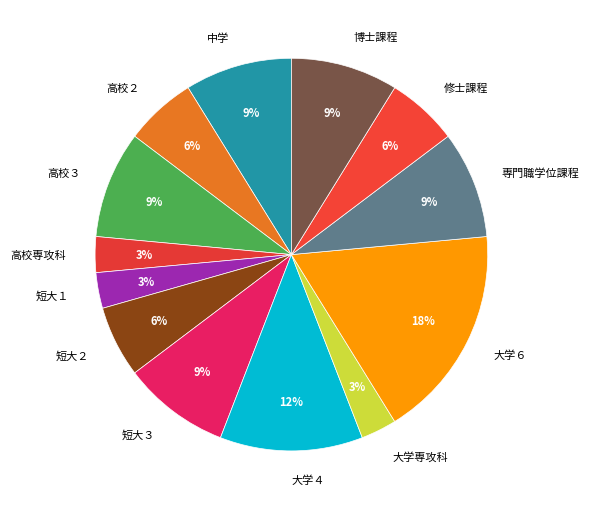

What is the largest slice in the pie chart?

大学６